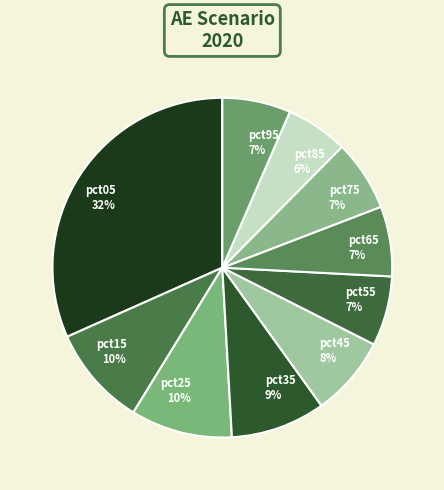

Is it true that pct05 is 32% of the pie?

True